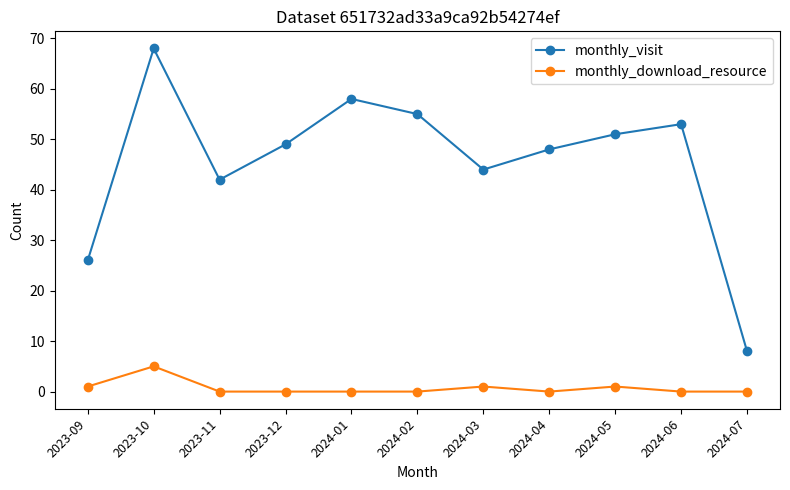

Count the monthly_download_resource values in the range 0 to 1.

10